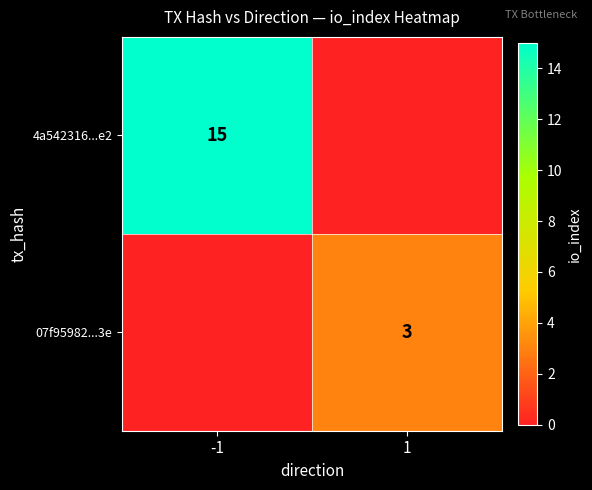

What is the difference between the highest and lowest values at 1?

3